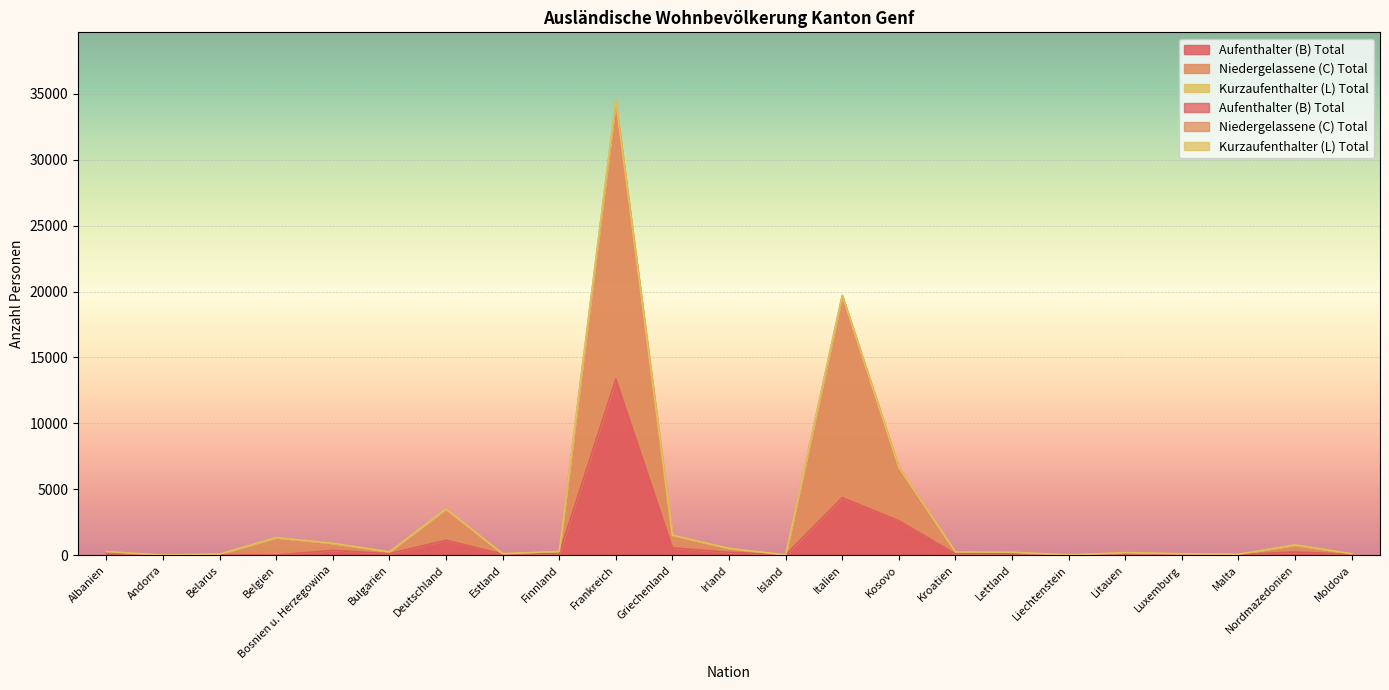

Which label corresponds to the largest value in the chart?

Frankreich